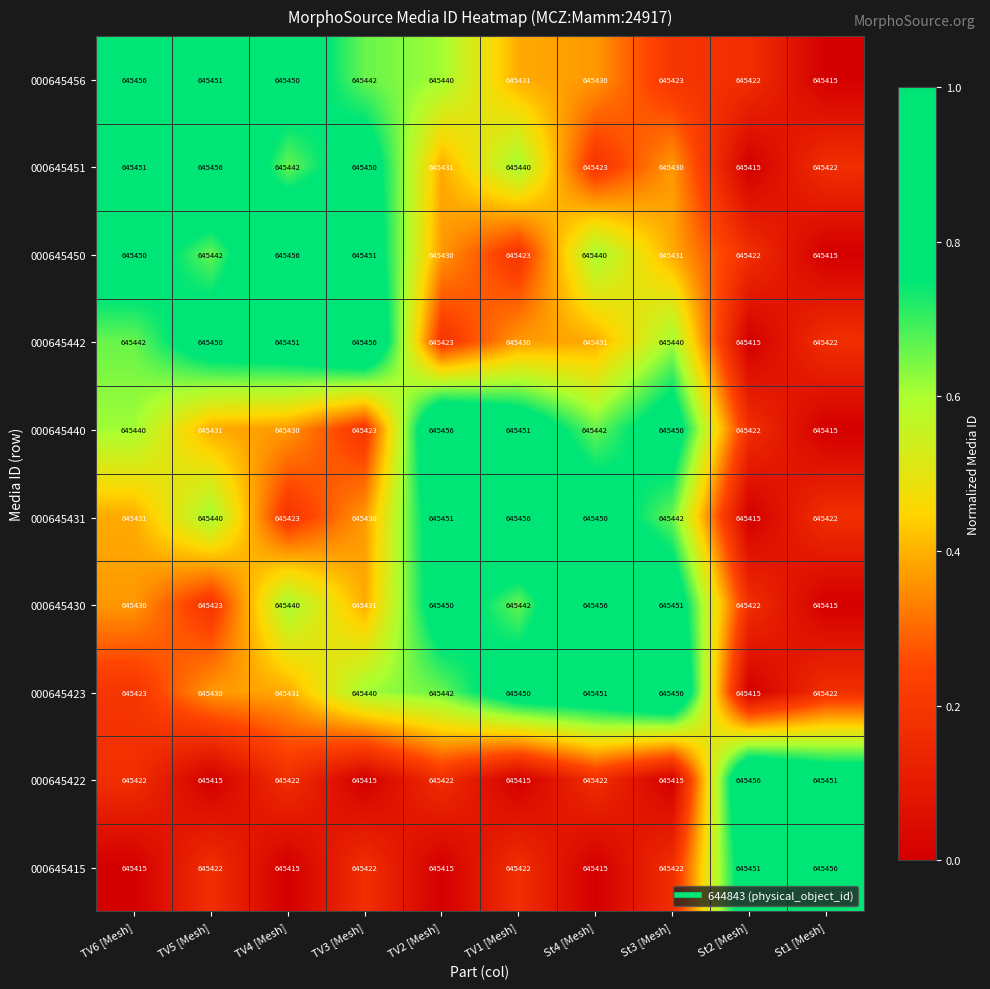

What is the total value across all series at TV1 [Mesh]?

6454360